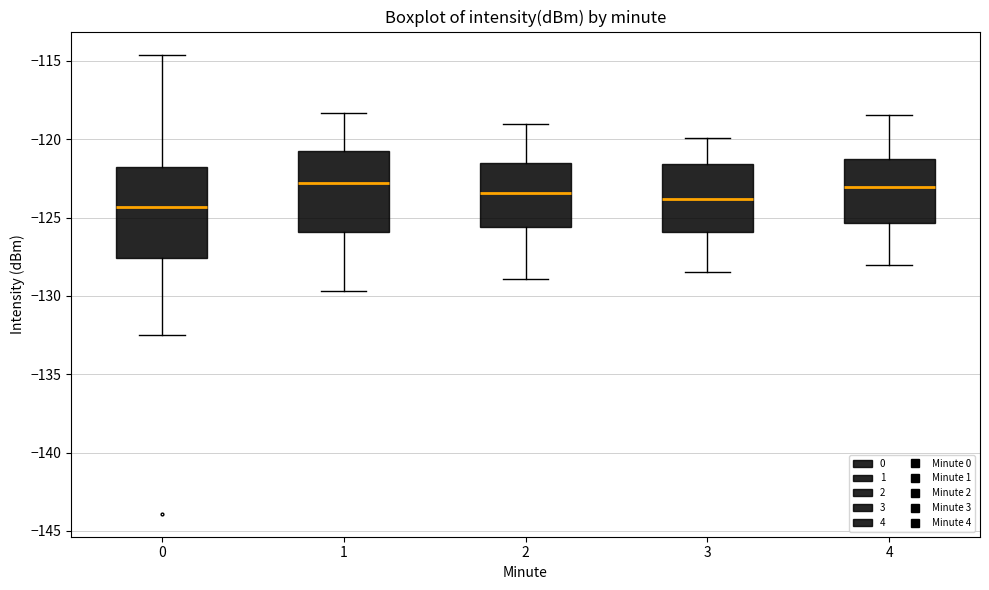

Reading left to right, read every box against the y-axis: the position of its median line, the range the box covers, and the ends of its whiskers. The values are not printed on the chart, so give them approximately, as read against the axis.

0: median -124.5, box -127.5 to -122.0, whiskers -132.5 to -114.5
1: median -123.0, box -126.0 to -120.5, whiskers -129.5 to -118.5
2: median -123.5, box -125.5 to -121.5, whiskers -129.0 to -119.0
3: median -124.0, box -126.0 to -121.5, whiskers -128.5 to -120.0
4: median -123.0, box -125.5 to -121.0, whiskers -128.0 to -118.5